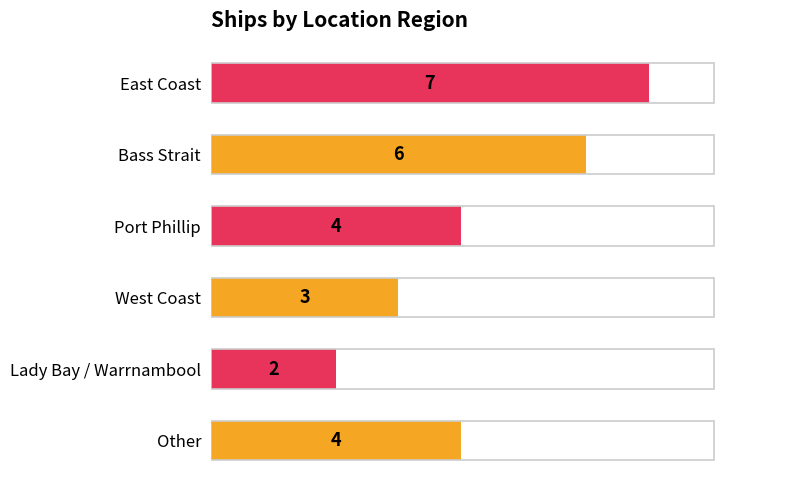

Reading bottom to top, list all the values displayed in this chart.

Other=4	Lady Bay / Warrnambool=2	West Coast=3	Port Phillip=4	Bass Strait=6	East Coast=7